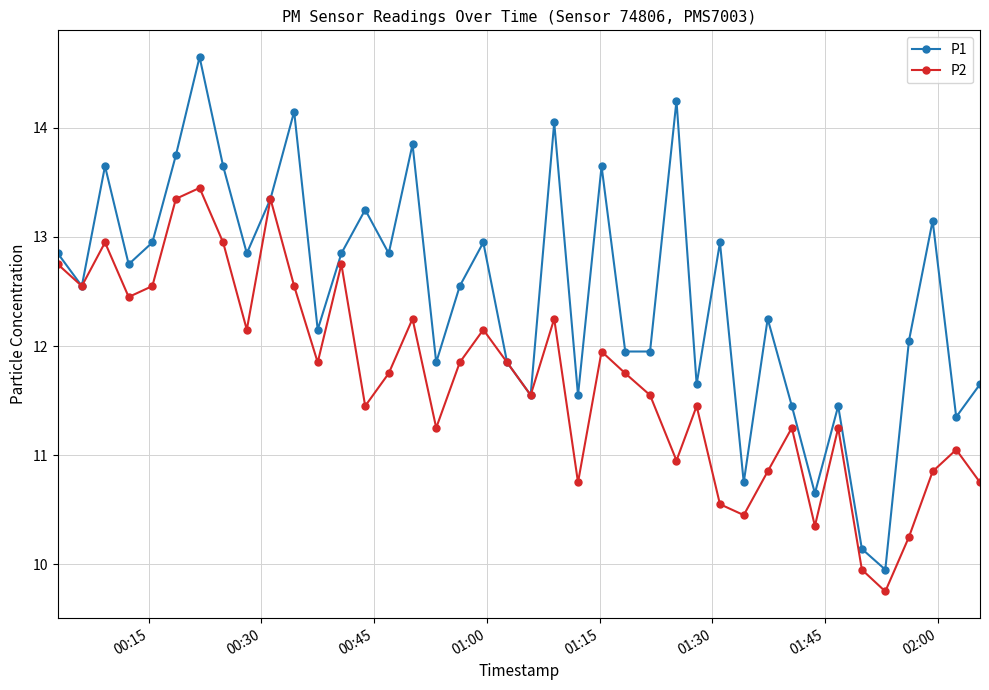

True or false: P1 has more than 0 points higher than both neighbors.

True